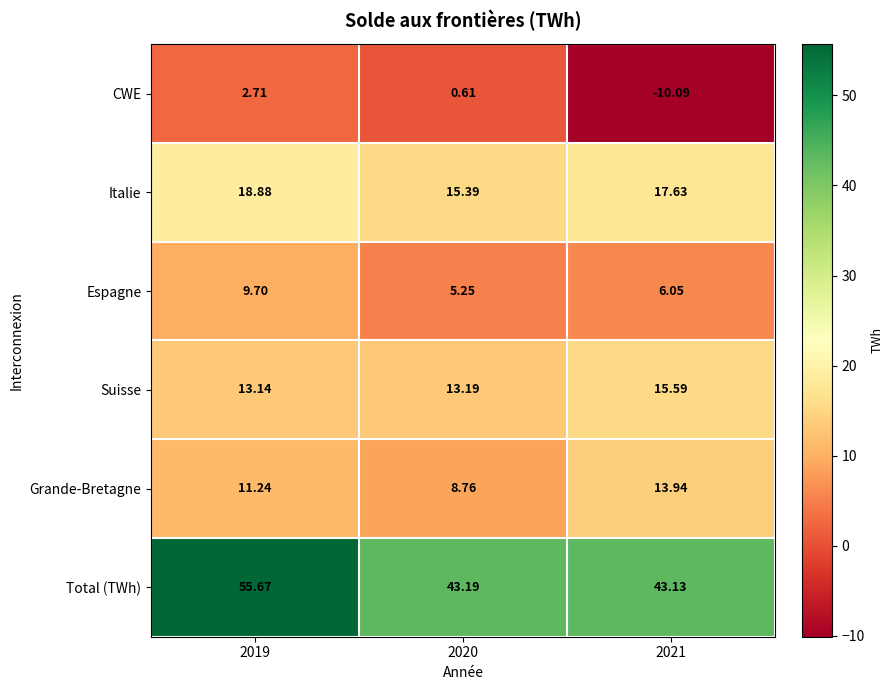

Which series changed the most between 2020 and 2021?

CWE